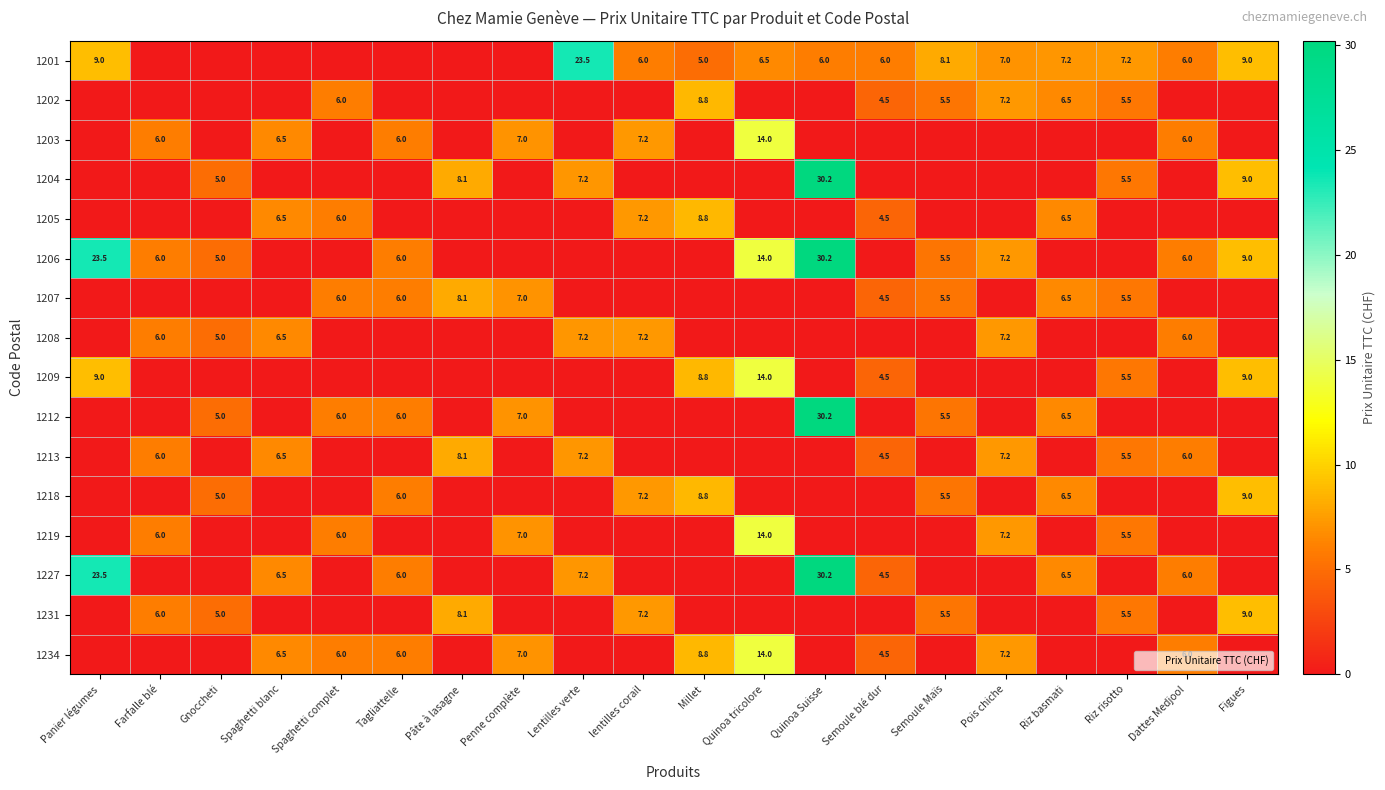

What is the difference between the highest and lowest values at Quinoa Suisse?

30.2